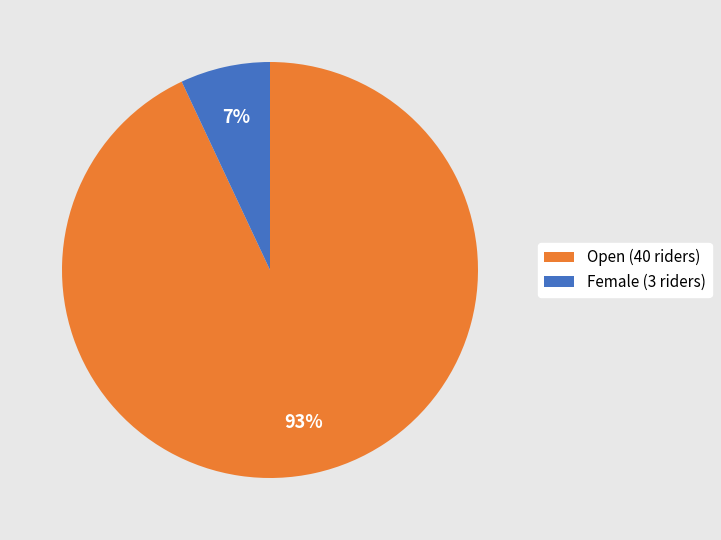

What is the largest slice in the pie chart?

Open (40 riders)